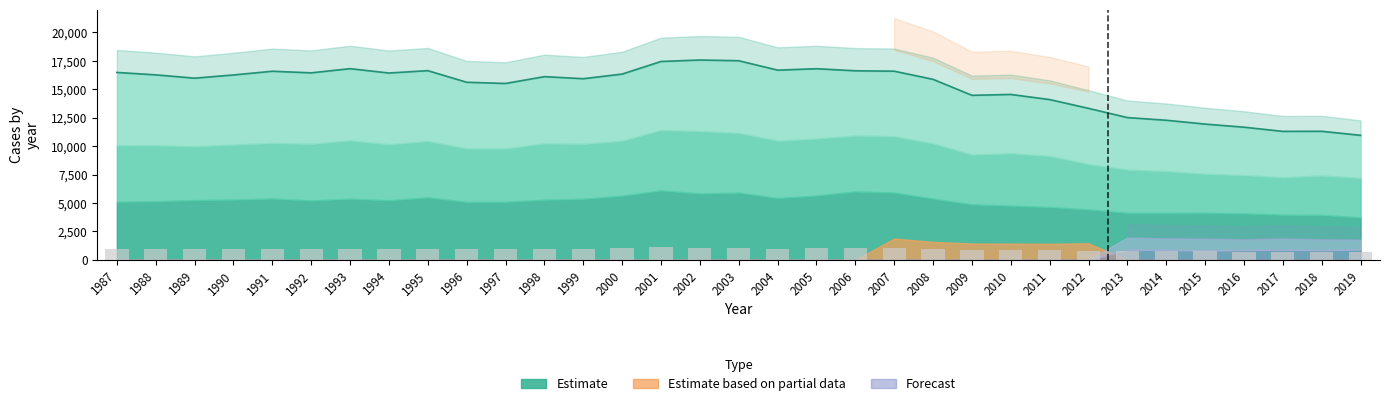

Rank the categories by value from highest to lowest.

2001, 2006, 2007, 2003, 2002, 2005, 2000, 1995, 2004, 1991, 2008, 1993, 1999, 1990, 1998, 1989, 1994, 1992, 1988, 1997, 1987, 1996, 2009, 2010, 2011, 2012, 2015, 2013, 2014, 2016, 2017, 2018, 2019